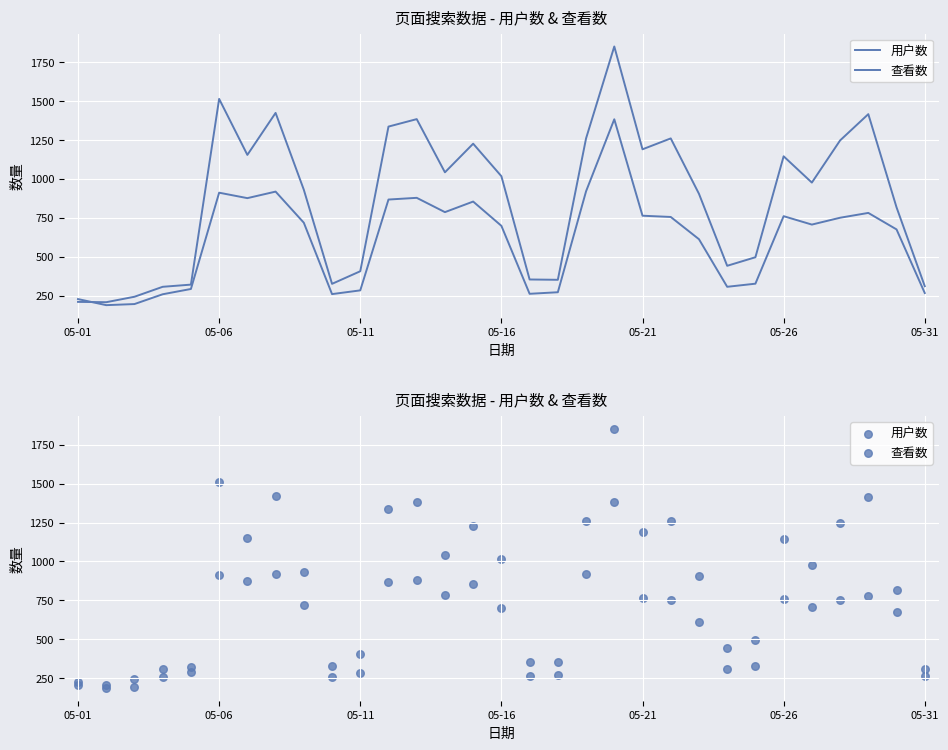

Which series has the widest spread of Y values?

查看数